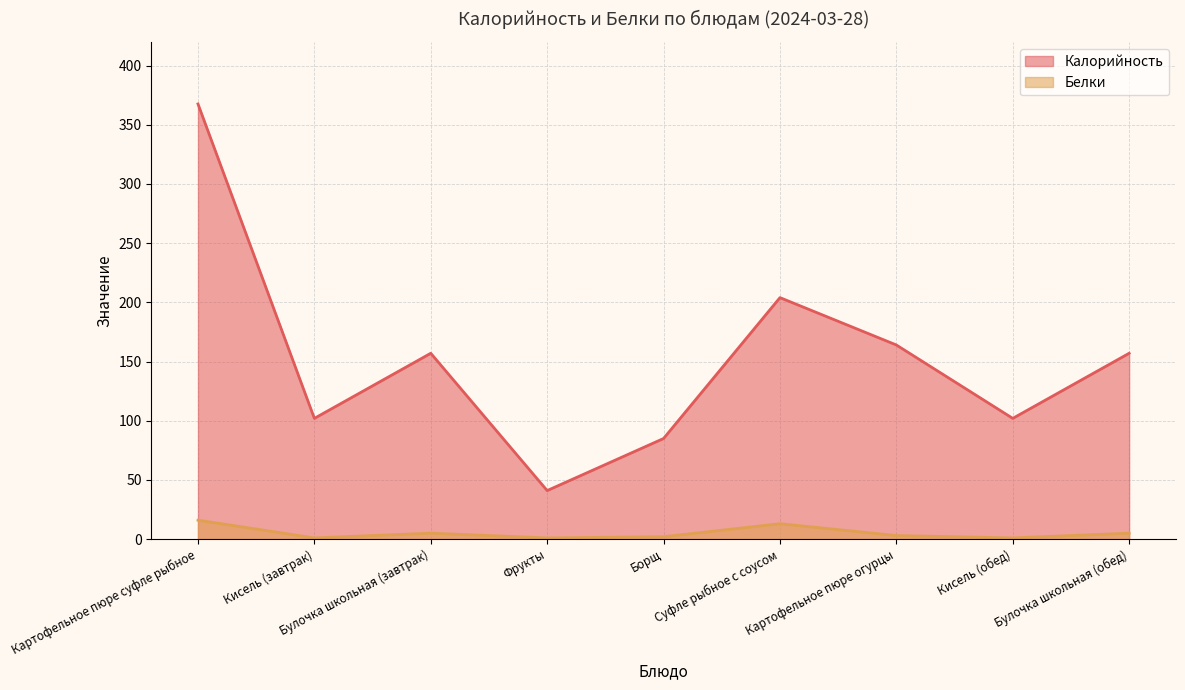

Rank the categories by Белки value from highest to lowest.

Картофельное пюре суфле рыбное, Суфле рыбное с соусом, Булочка школьная (завтрак), Булочка школьная (обед), Картофельное пюре огурцы, Борщ, Кисель (завтрак), Фрукты, Кисель (обед)